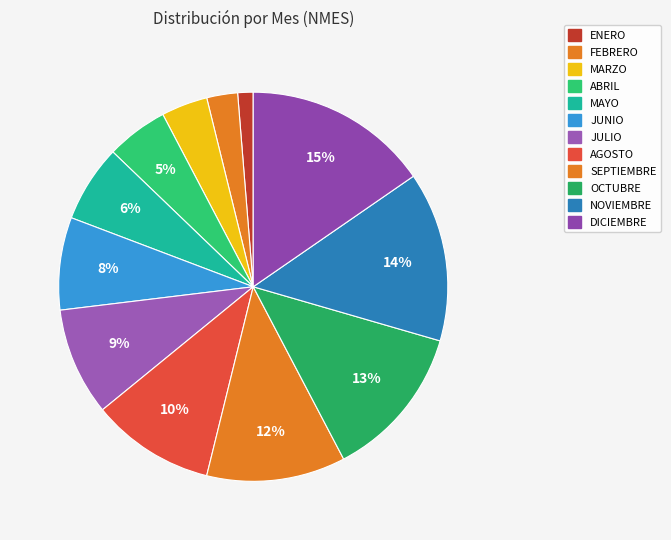

The MARZO slice represents 1% of the pie. True or false?

False